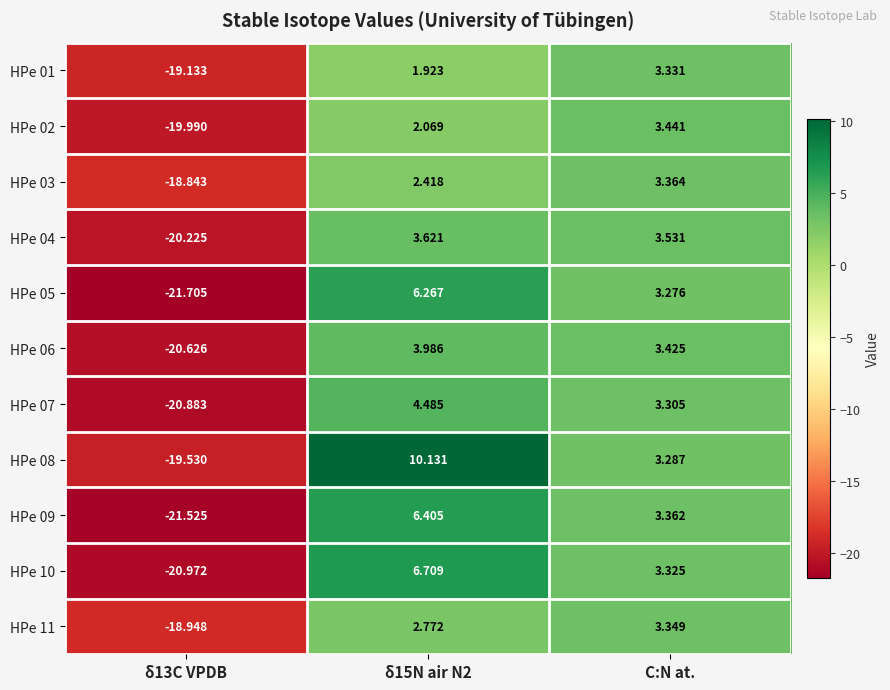

Which category has the highest value in the HPe 01 series?

C:N at.